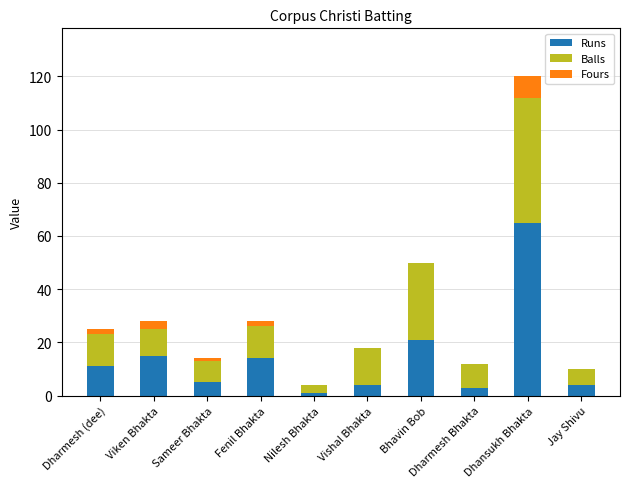

At which category is the sum across all series the highest?

Dhansukh Bhakta